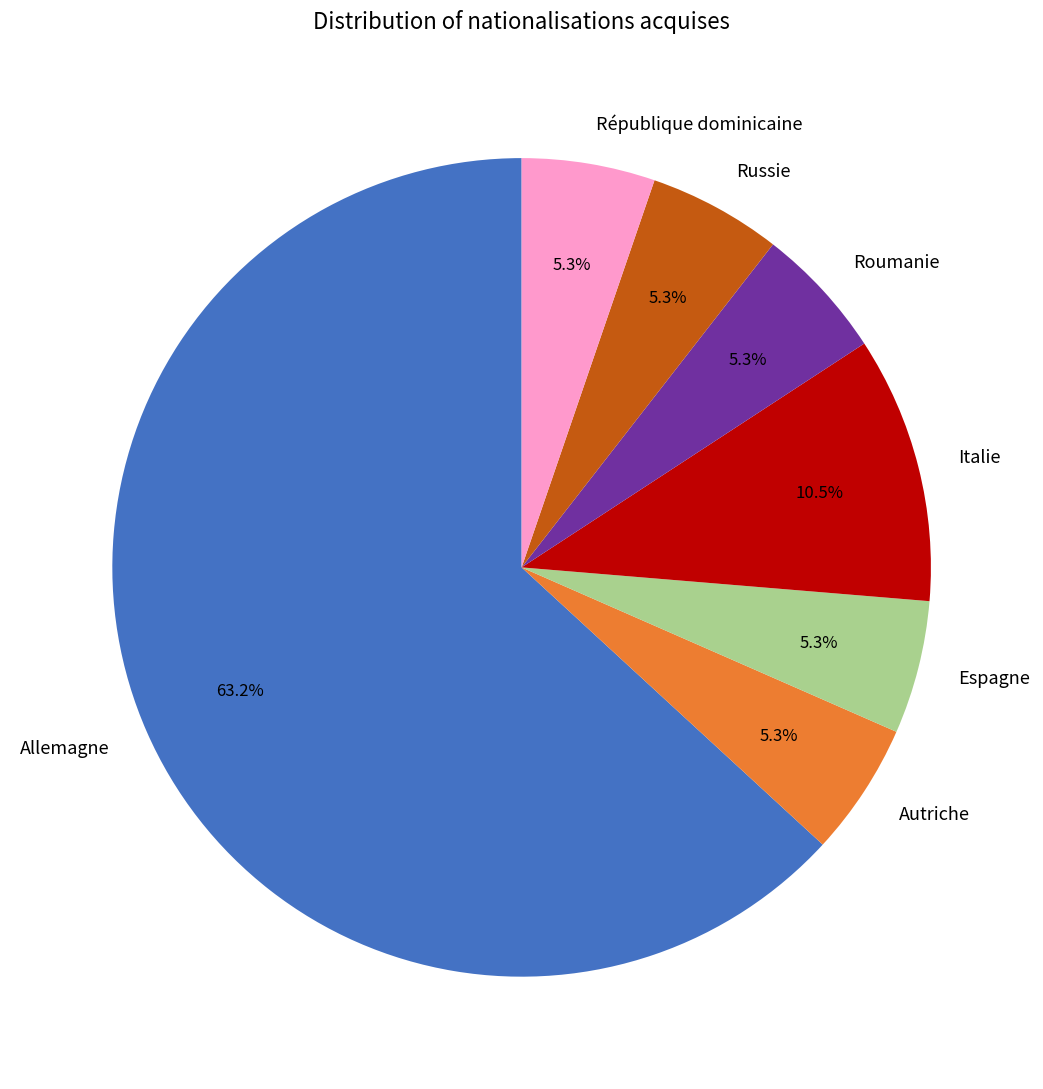

Count the number of slices in the pie.

7